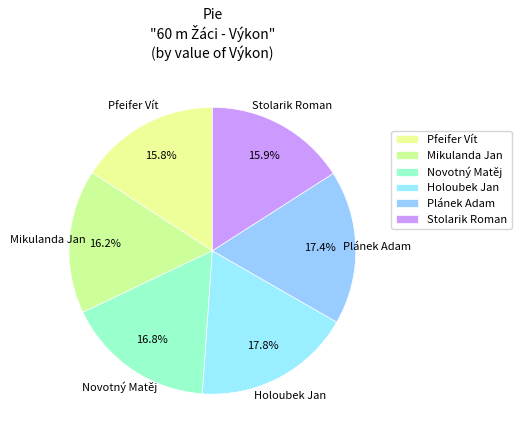

Is Plánek Adam the majority of the pie?

No